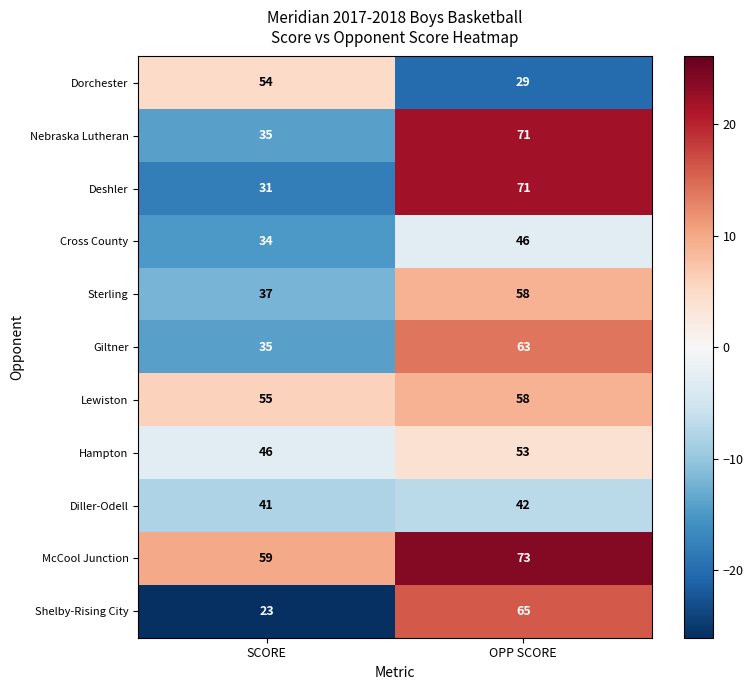

The Giltner series shows 63 at OPP SCORE. True or false?

True